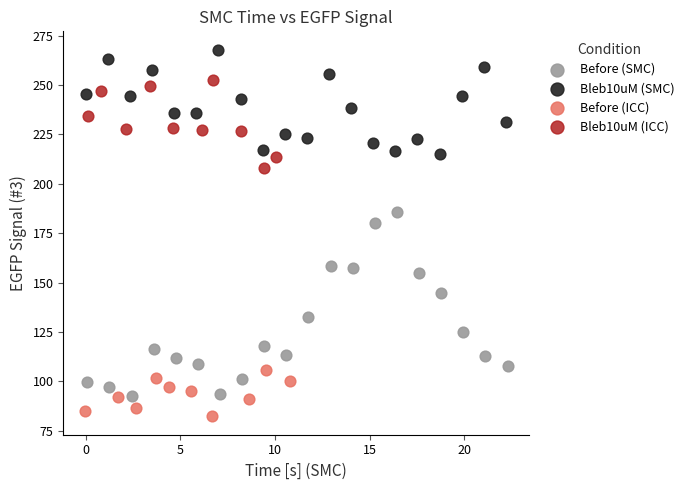

What are all the series names shown in the legend?

Before (SMC), Bleb10uM (SMC), Before (ICC), Bleb10uM (ICC)